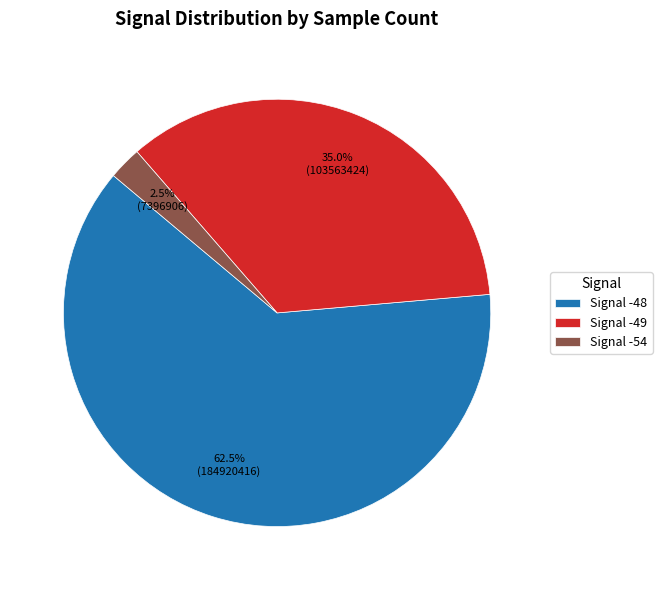

What portion of the pie excludes Signal -49?

65.0%